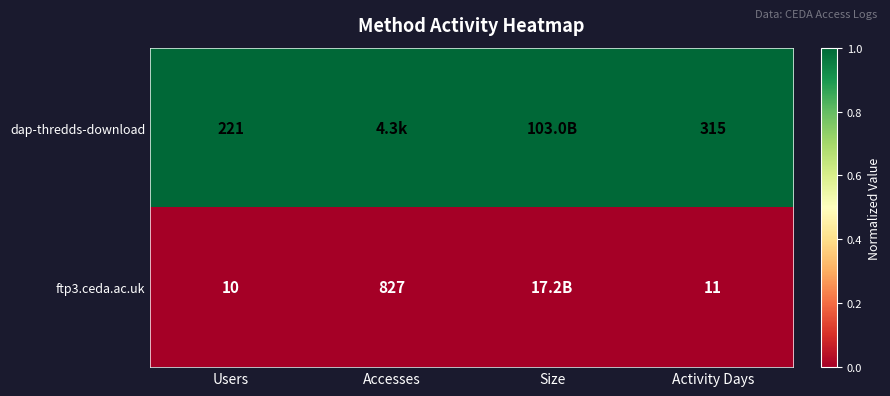

Which has a higher value, Accesses or Activity Days?

Accesses